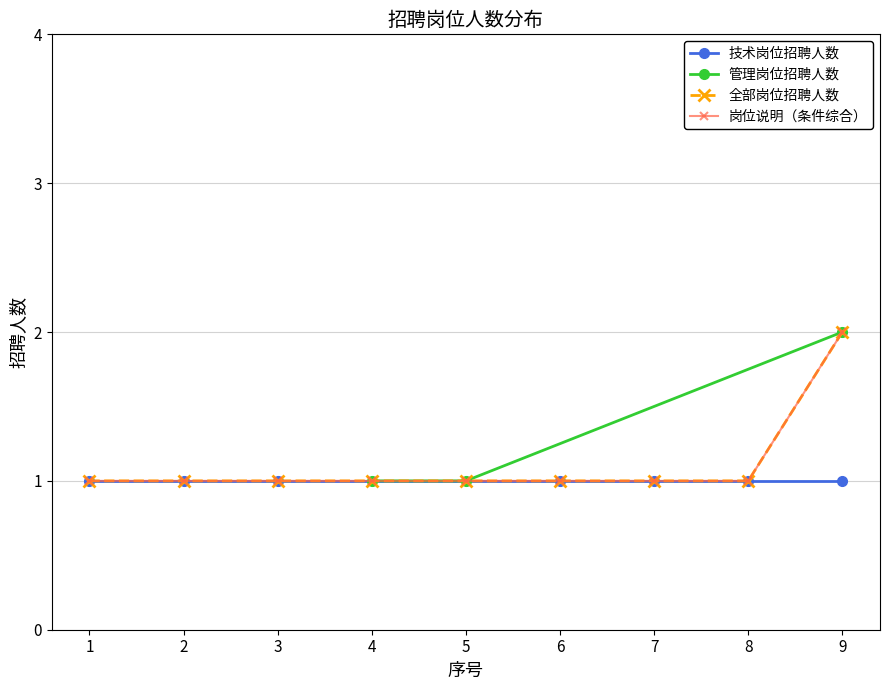

What is the value of the 管理岗位招聘人数 point at the 3rd from the left?

2